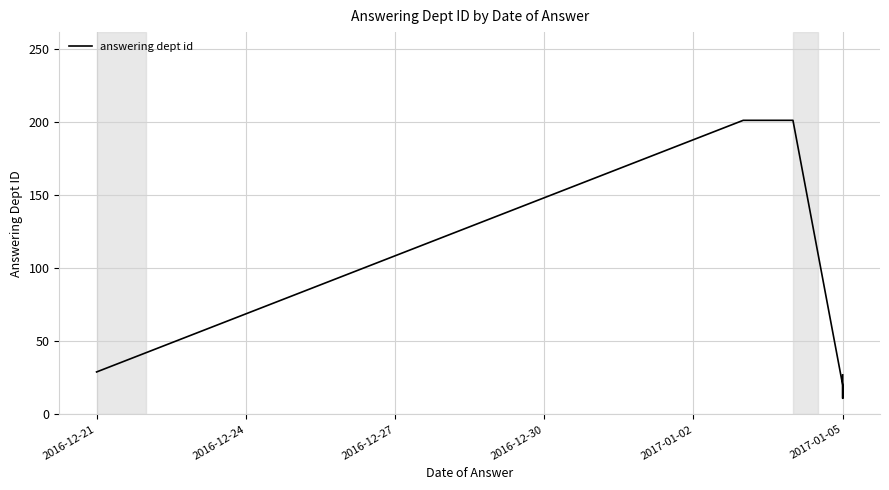

Where is the data nearest to the value 106?

2016-12-21